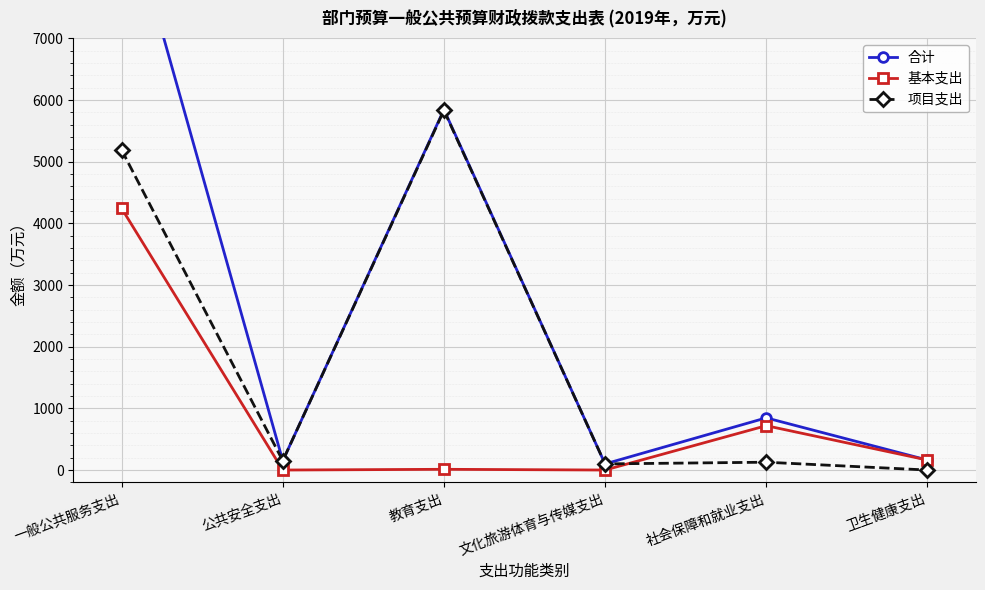

What is the sum of all 项目支出 values?

11399.0